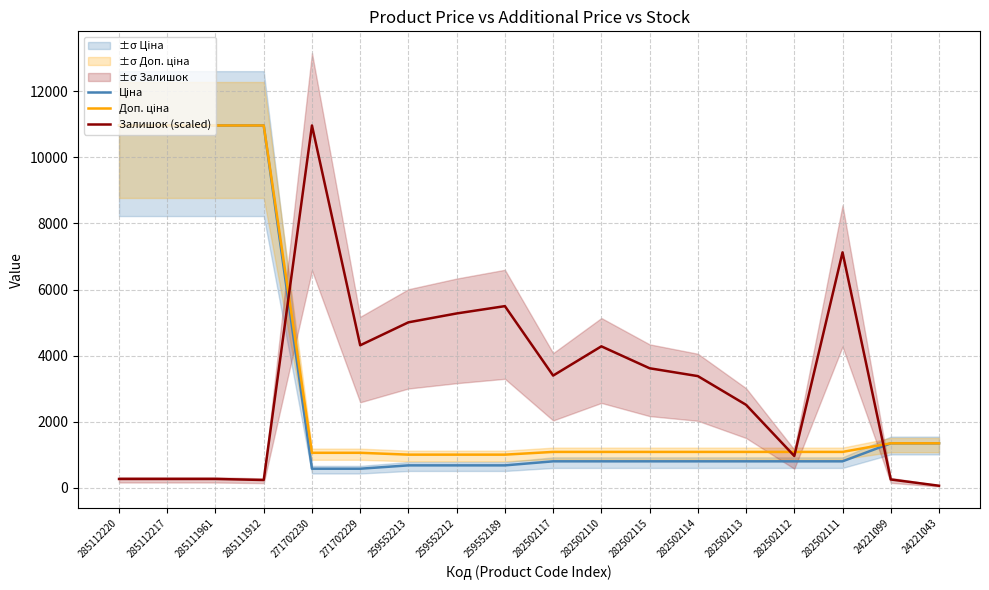

Is it true that Доп. ціна equals 10964.4 at 285112220?

True